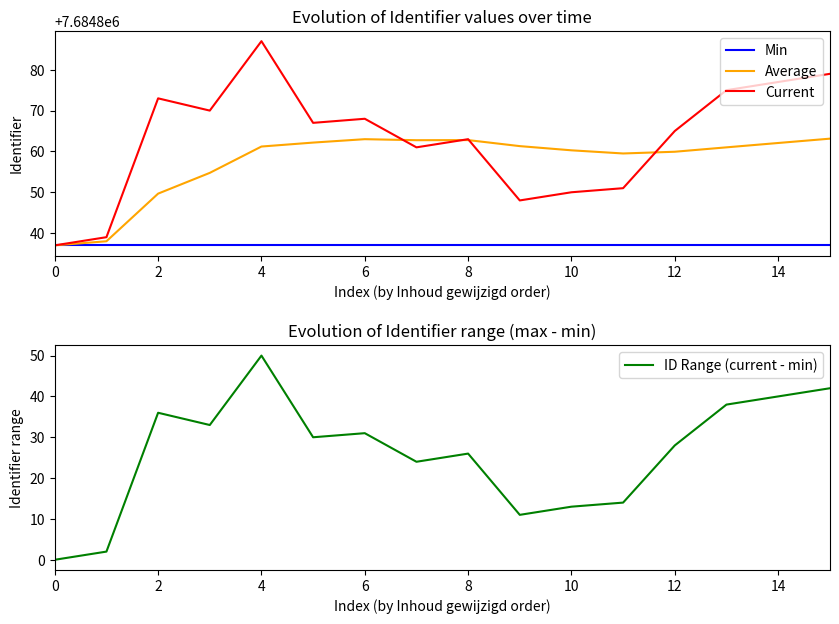

How many values in the ID Range (current - min) series are below 30?

8